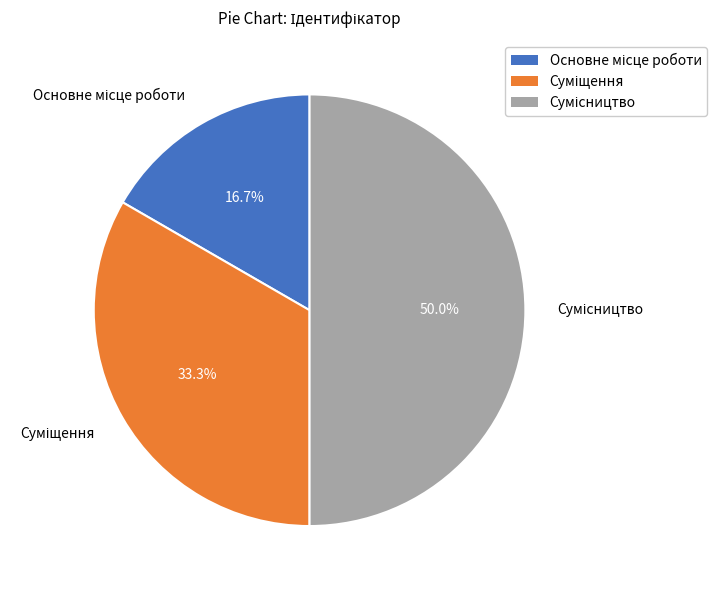

Is the sum of Суміщення and Основне місце роботи greater than half?

No